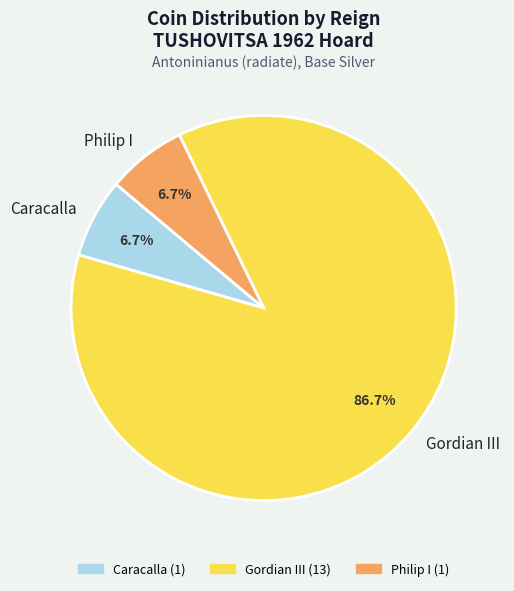

How many segments does this pie chart have?

3